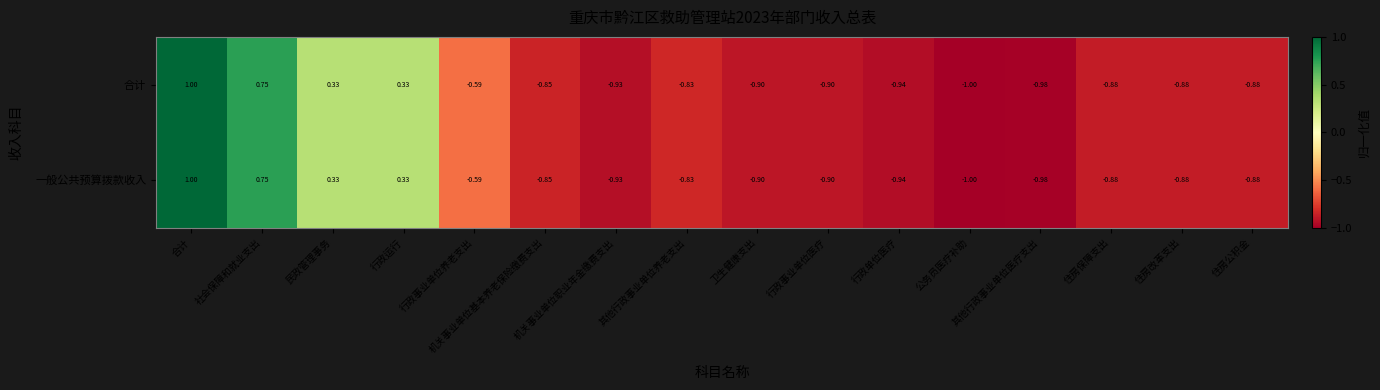

How many negative values does the 一般公共预算拨款收入 series have?

12